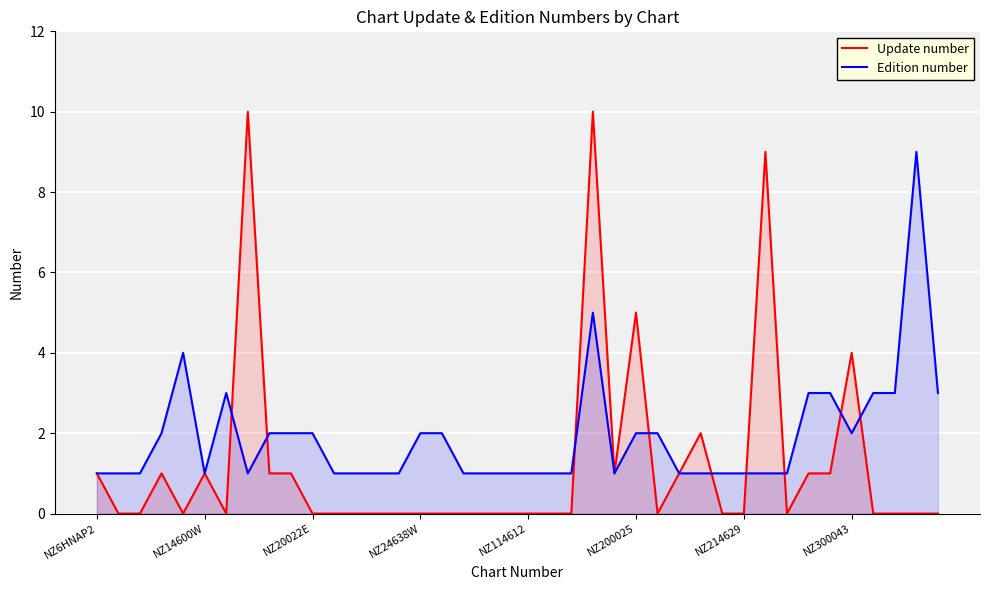

At which label does Edition number reach its minimum?

NZ6HNAP2